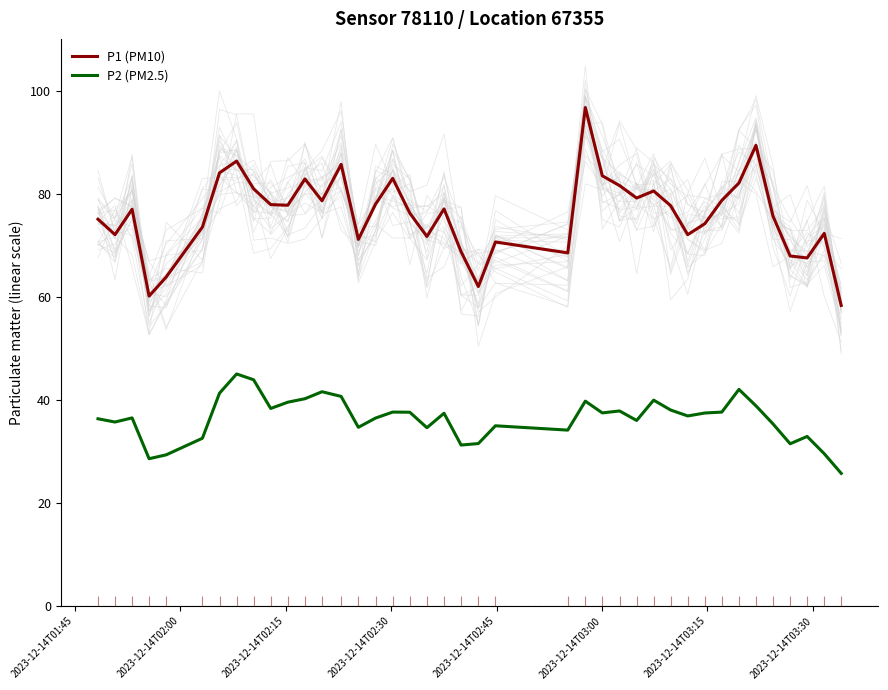

What is the maximum value shown in the chart?

96.8